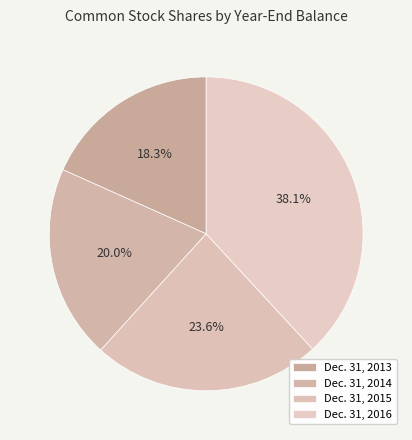

To the nearest percent, what is the average slice percentage?

25%